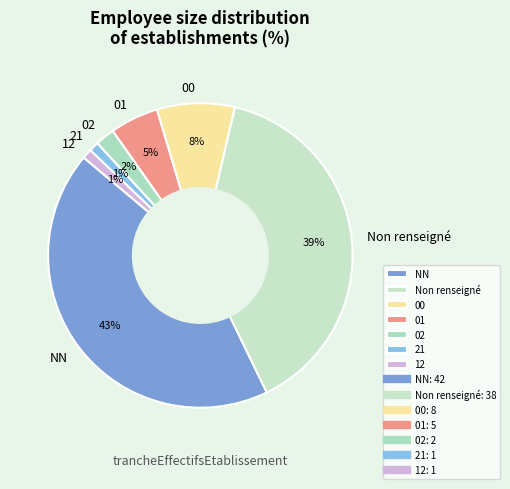

Is the sum of Non renseigné and 21 greater than half?

No